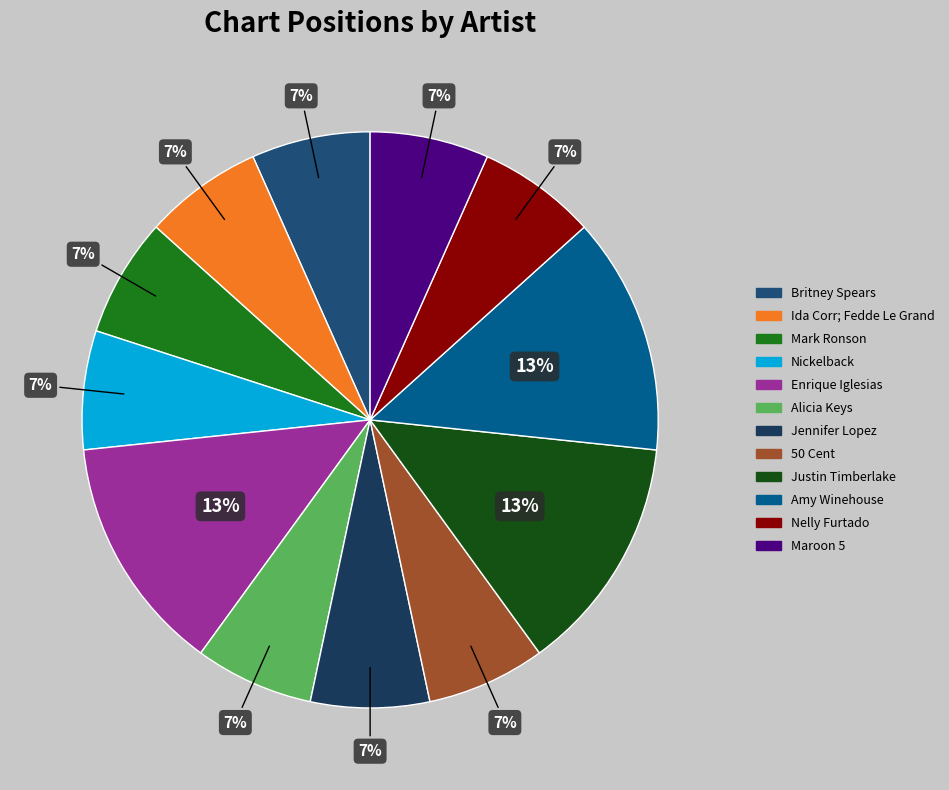

To the nearest percent, what is the difference between the largest and smallest slice percentages?

7%